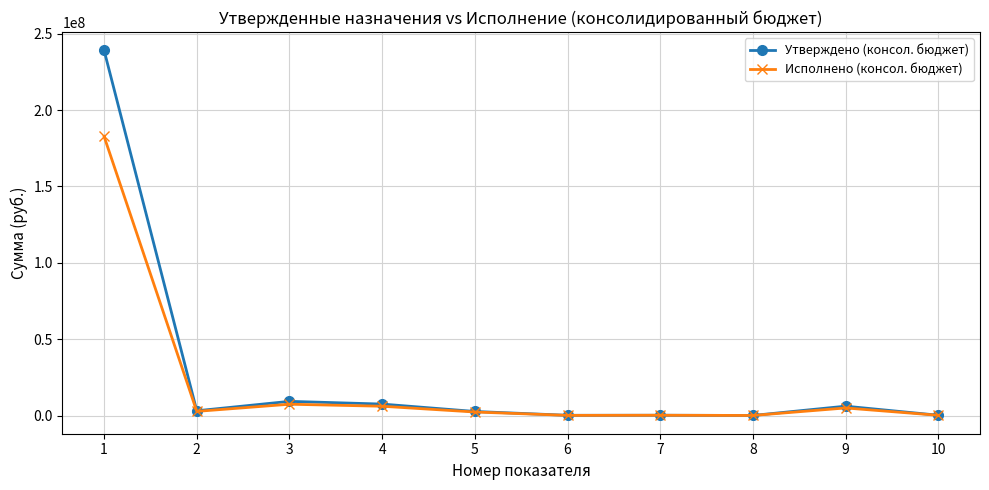

Which series has the largest range (max minus min)?

Утверждено (консол. бюджет)